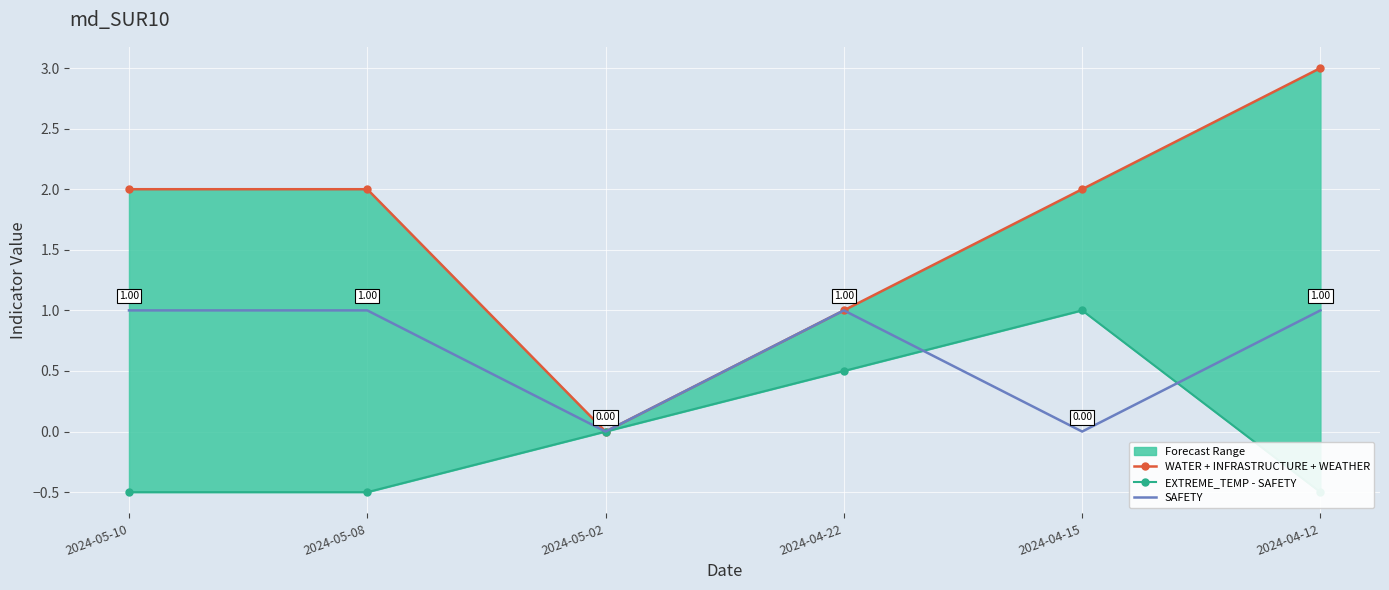

What is the difference between the highest and lowest values at 2024-04-15?

2.0